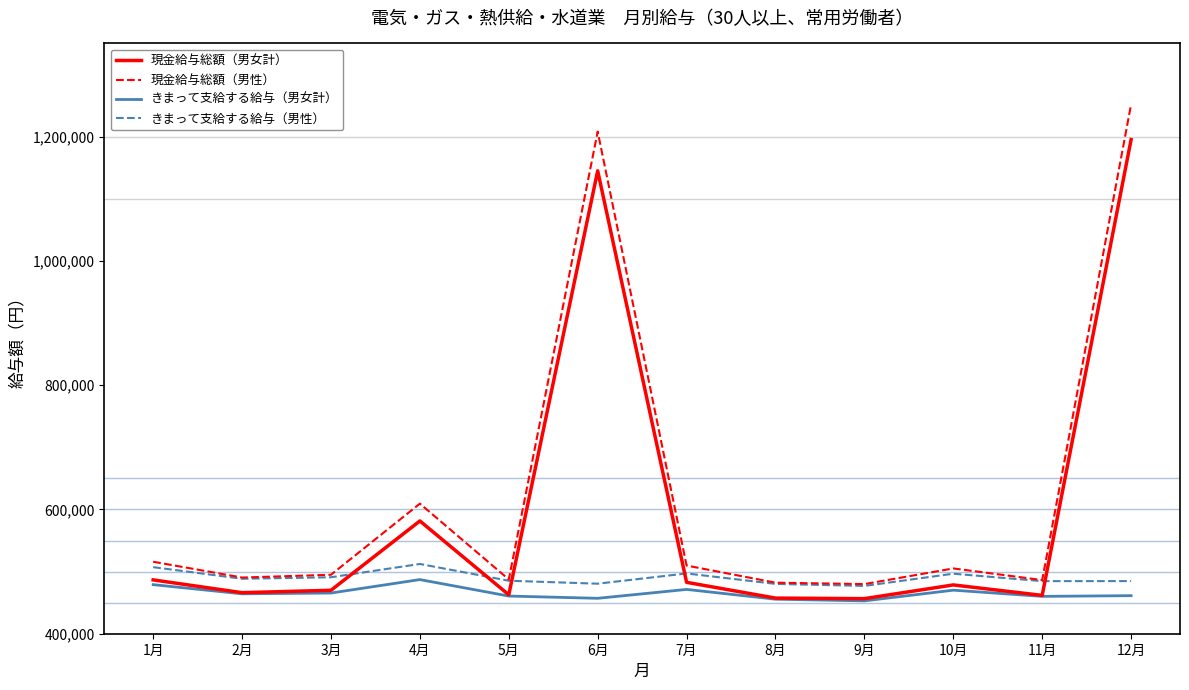

What is the greatest value displayed?

1252156